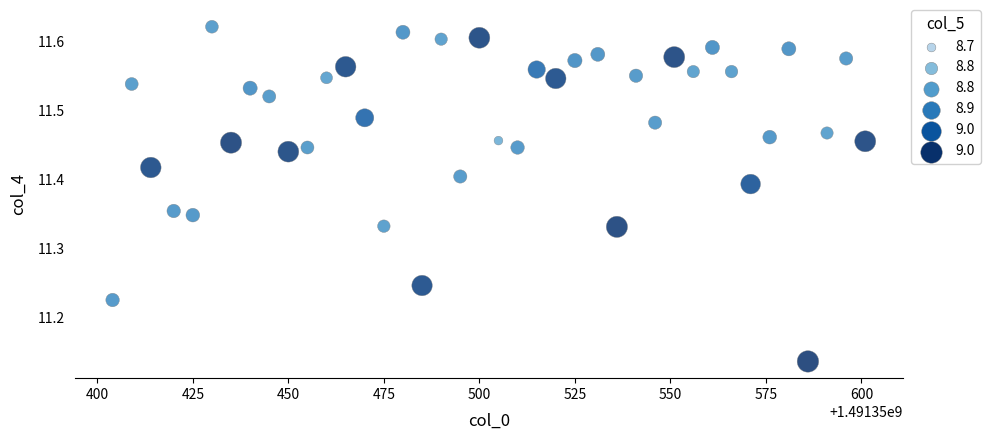

What is the range of Y values (max minus min)?

0.5